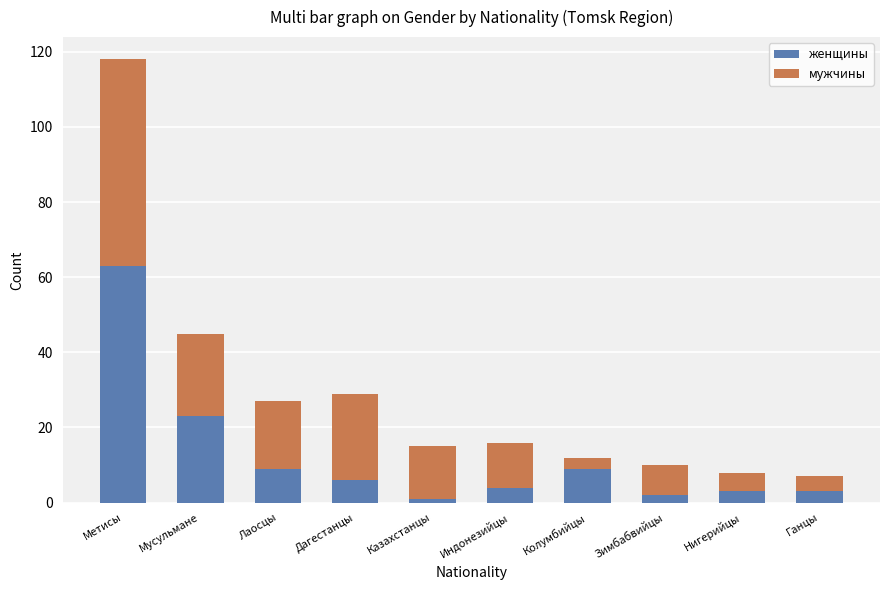

True or false: женщины has a value of 6 at Дагестанцы.

True